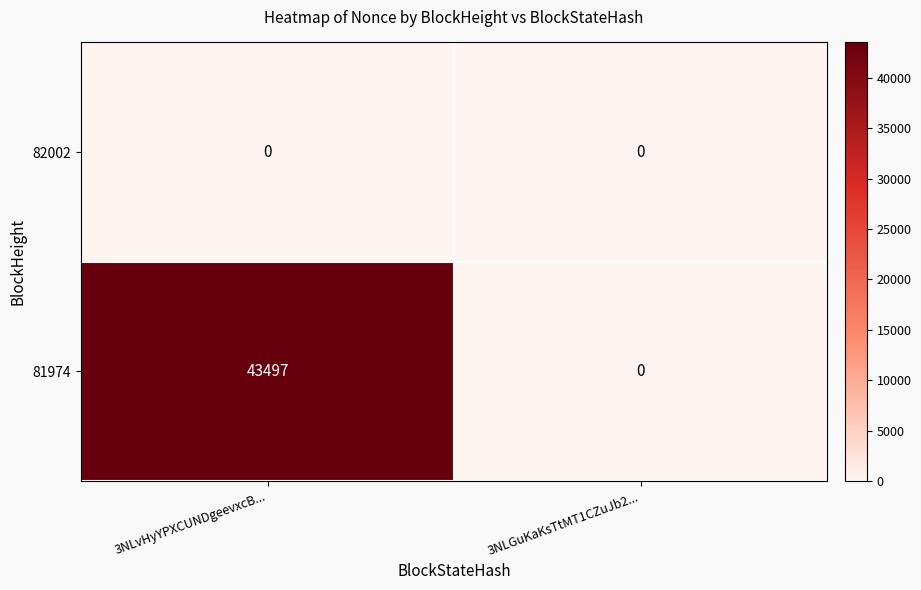

How many data points does each series have?

2